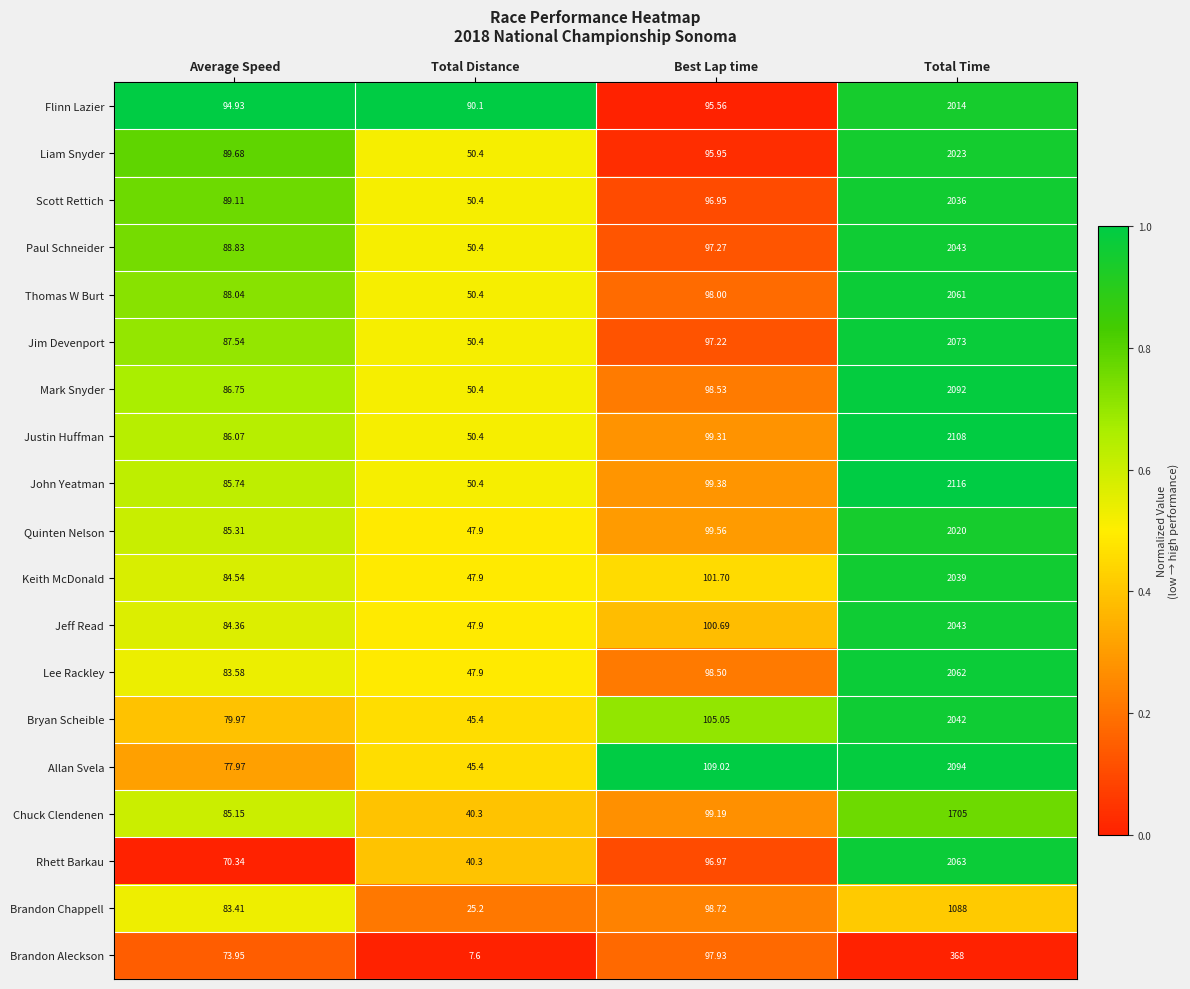

Which category has the highest value in the Mark Snyder series?

Total Time